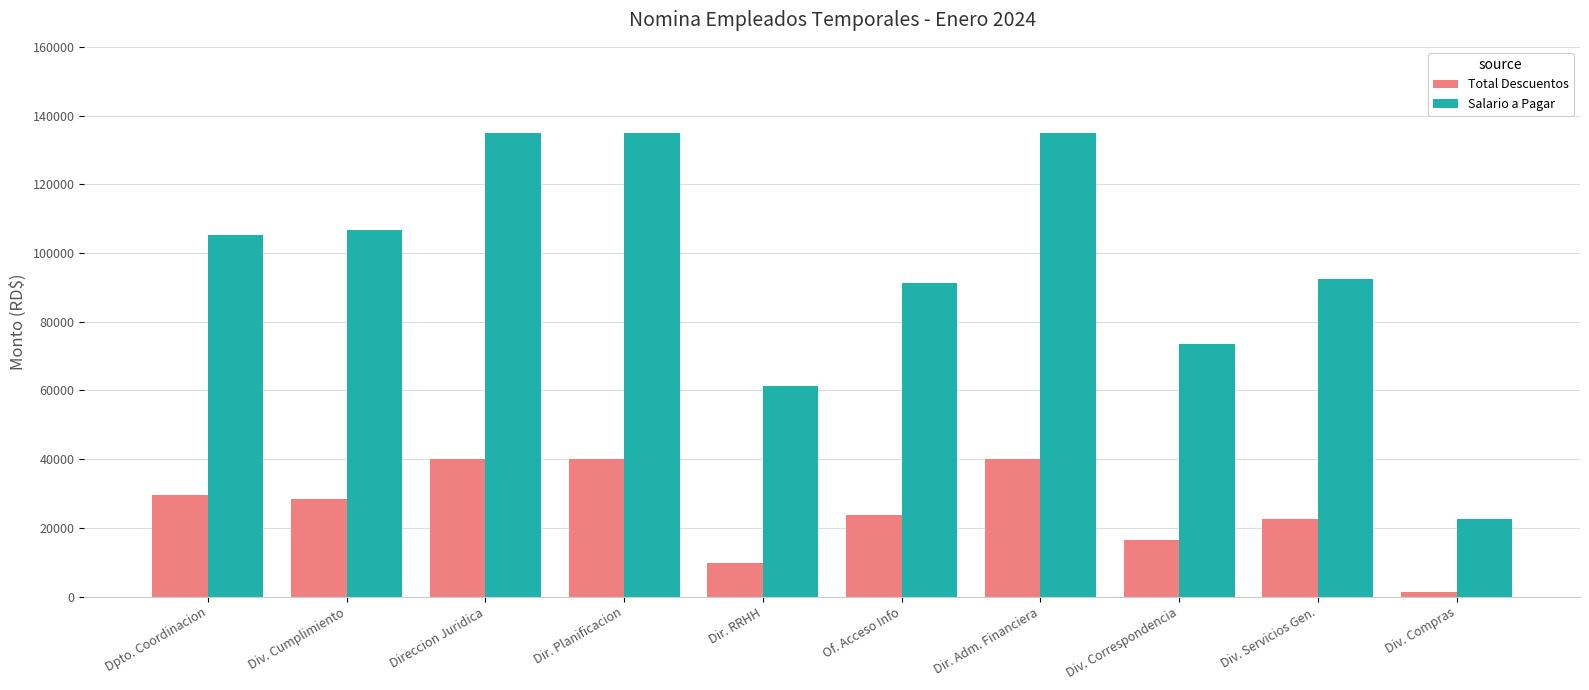

Which series has the largest total across all categories?

Salario a Pagar